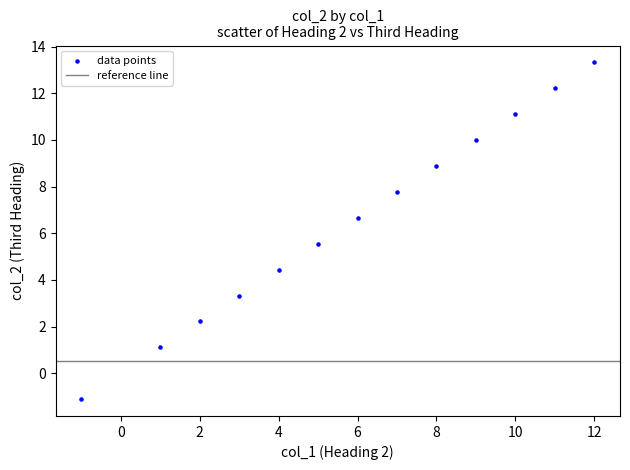

What is the range of Y values (max minus min)?

14.4